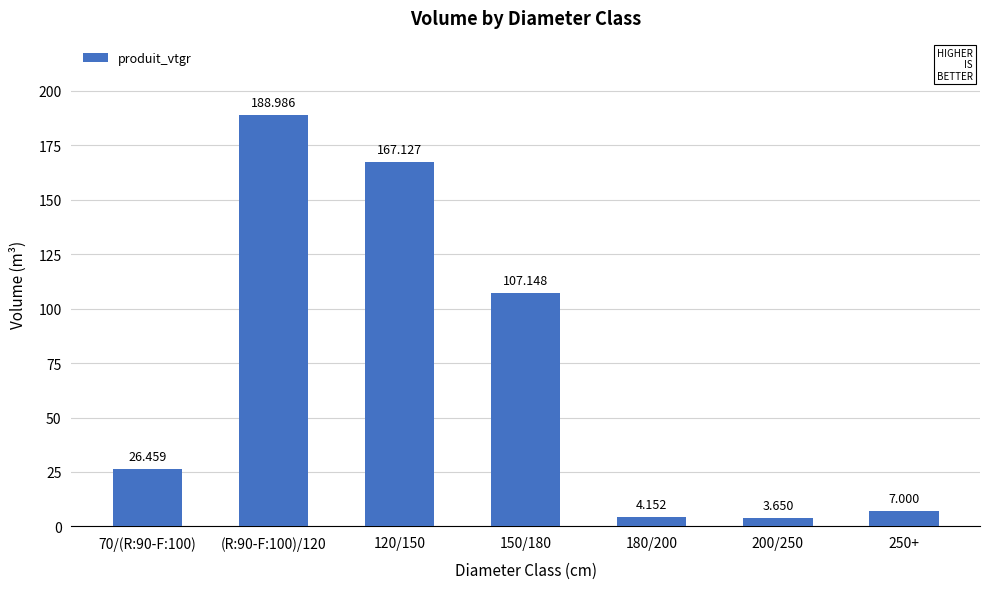

At which label is the value closest to 96?

150/180